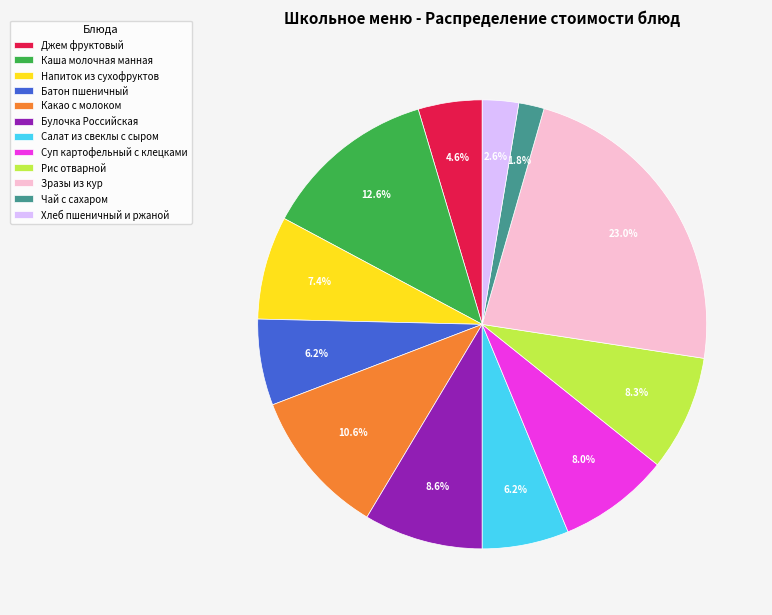

What is the smallest slice in the pie chart?

Чай с сахаром